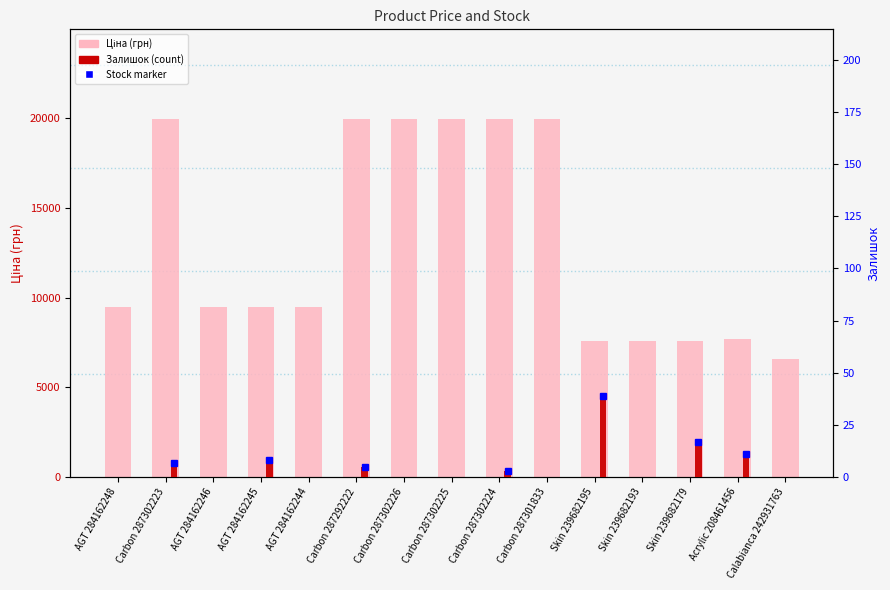

How many positive values does the Залишок series have?

7